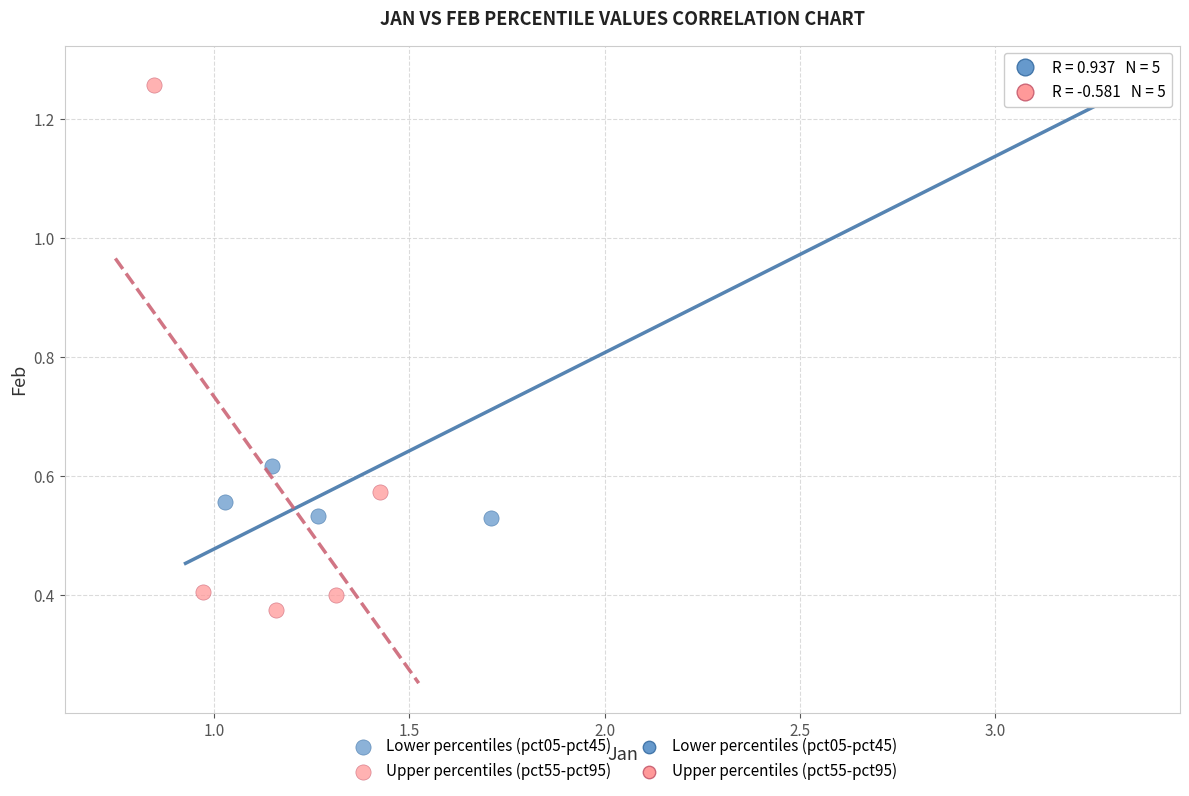

Which series contains the highest Y value?

Lower percentiles (pct05-pct45)